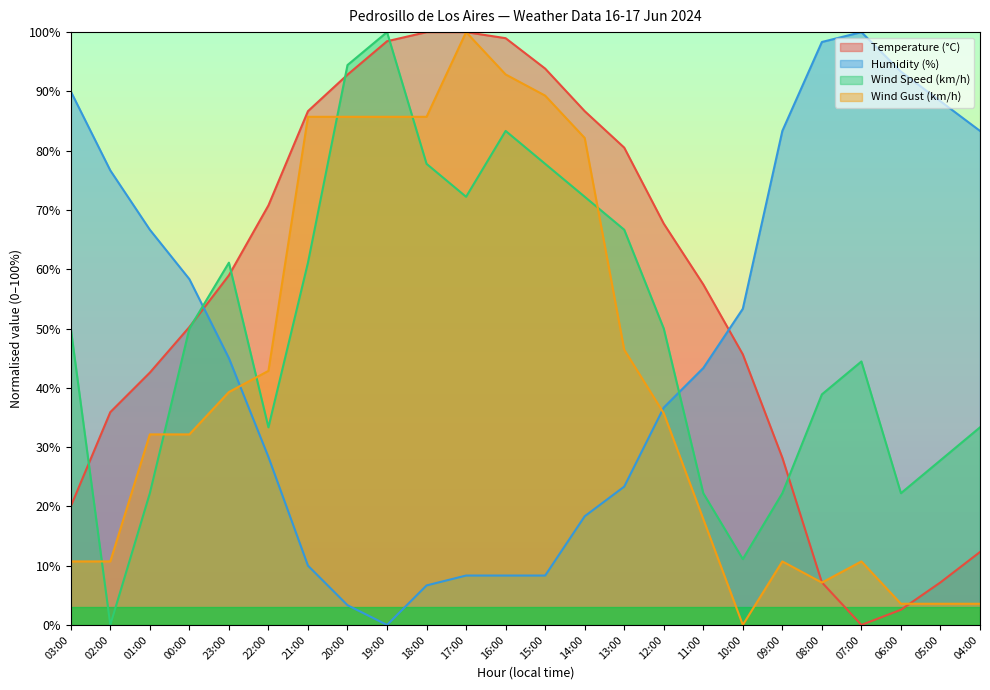

How many values in Wind Speed (km/h) are above zero?

23